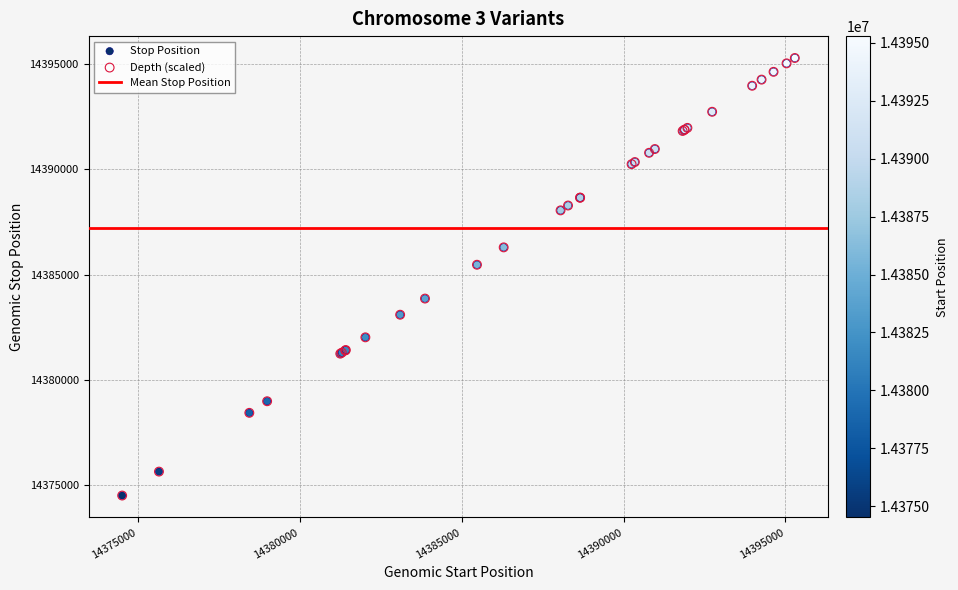

Which series has the largest Y range (max minus min)?

Depth (scaled)